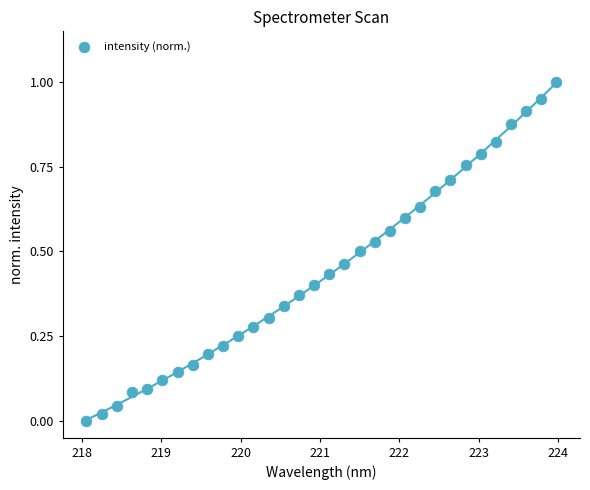

What is the range of Y values (max minus min)?

1.0